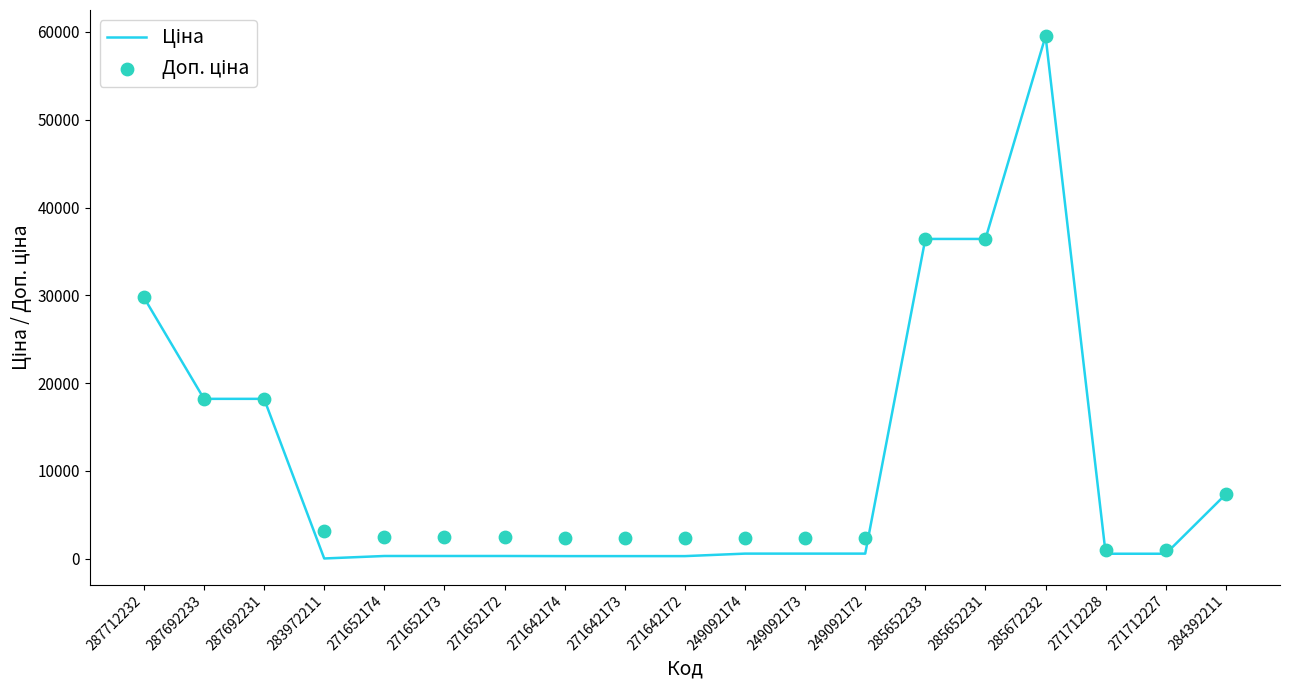

Is the value of Ціна at 271642172 greater than the value of Доп. ціна at 271642174?

No